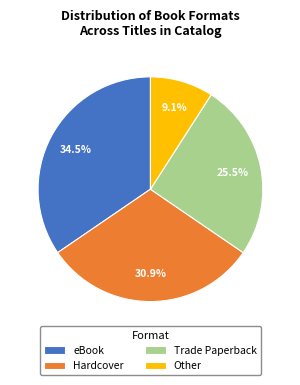

What is the largest slice in the pie chart?

eBook